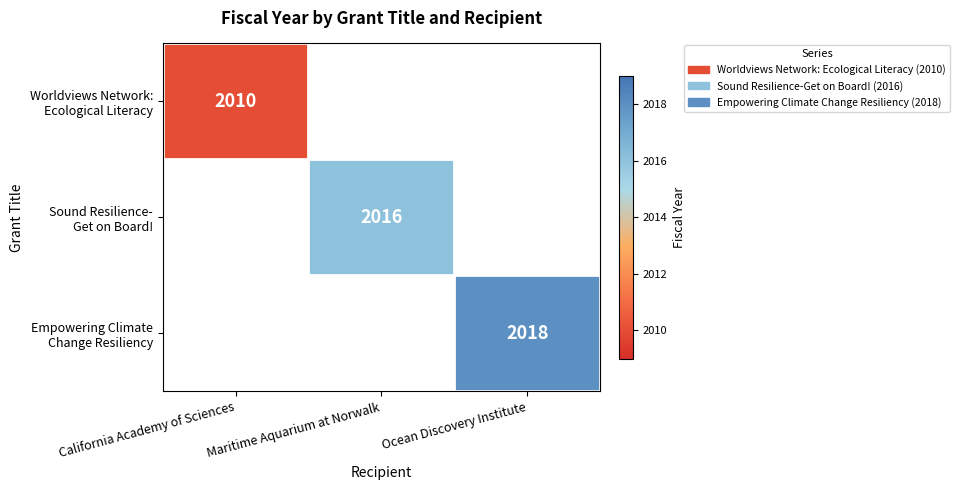

Is the value of Worldviews Network: Ecological Literacy at Ocean Discovery Institute greater than the value of Empowering Climate Change Resiliency at Ocean Discovery Institute?

No